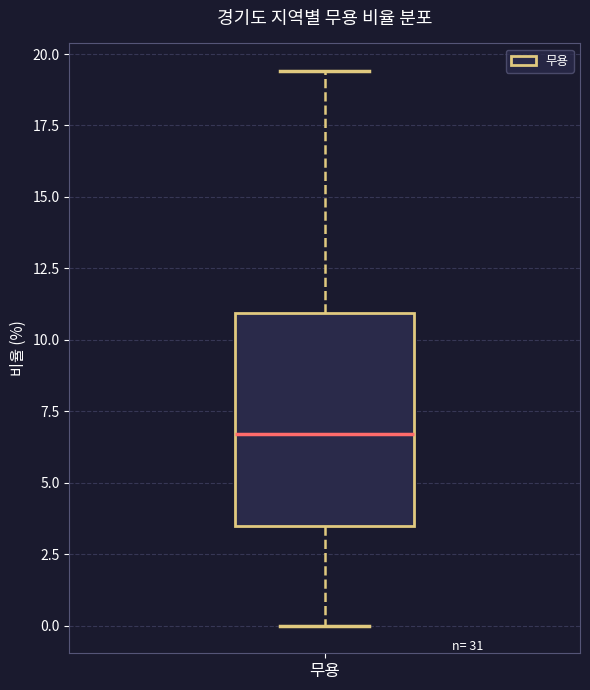

Read this box plot against the y-axis: the position of the median line, the range covered by the box, and the ends of both whiskers. The values are not printed on the chart, so give them approximately, as read against the axis.

median 6.5, box 3.5 to 11.0, whiskers 0.0 to 19.5